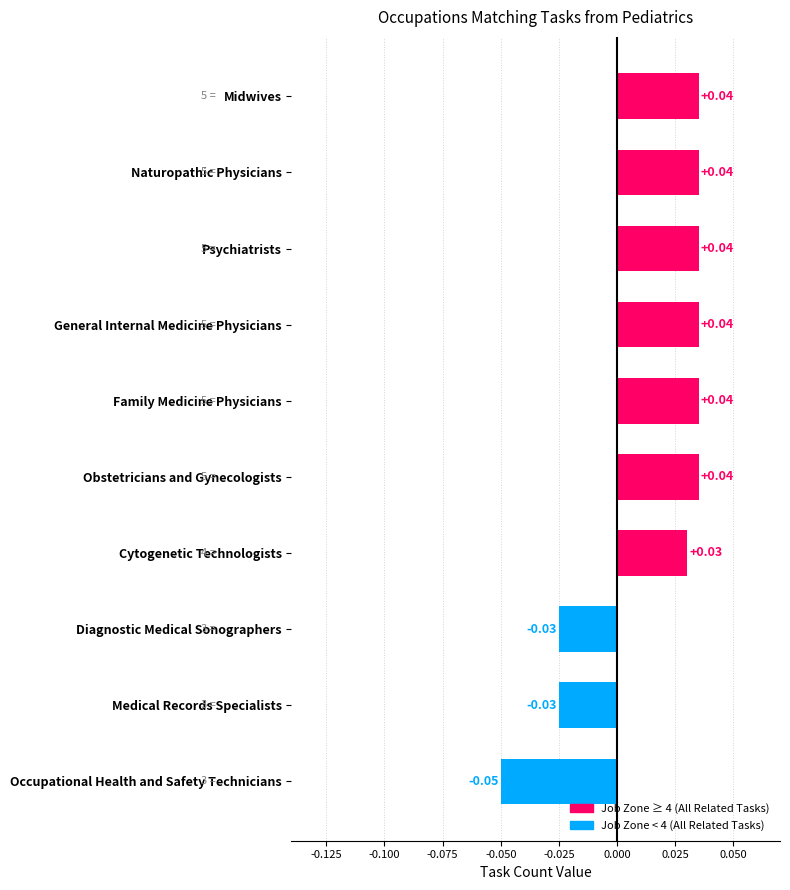

How many distinct data groups are displayed?

1